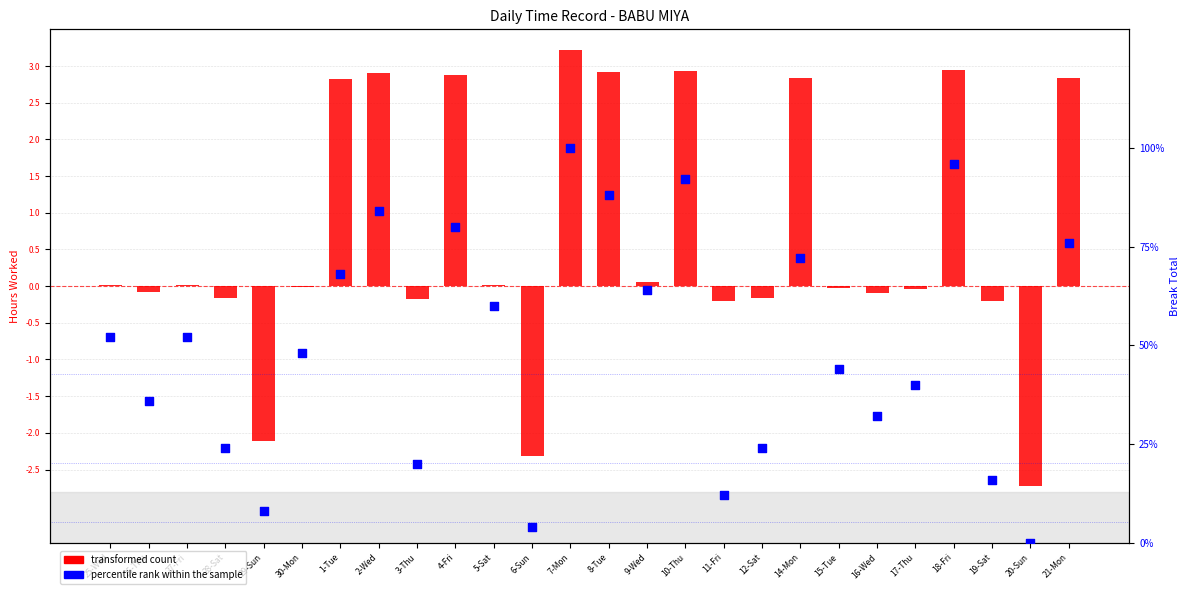

Which series reaches the minimum Y coordinate?

transformed count